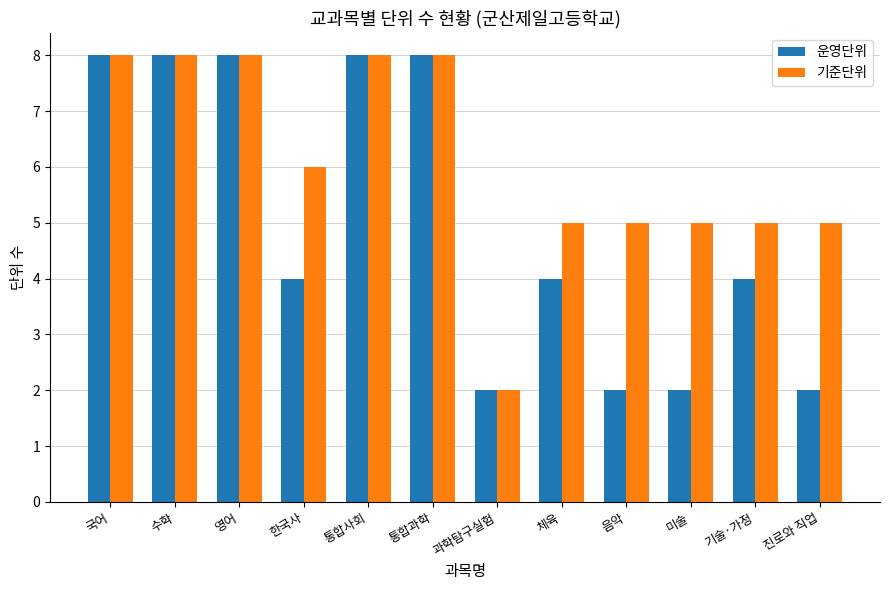

What is the difference between the highest and lowest values at 음악?

3